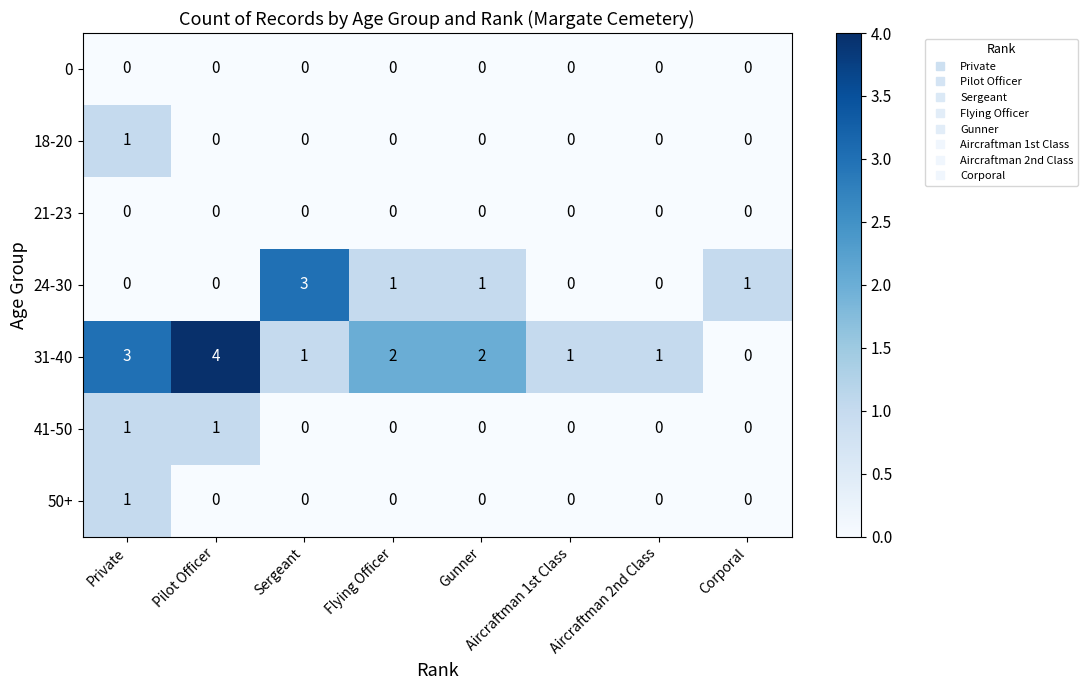

At which category is the sum across all series the highest?

Private